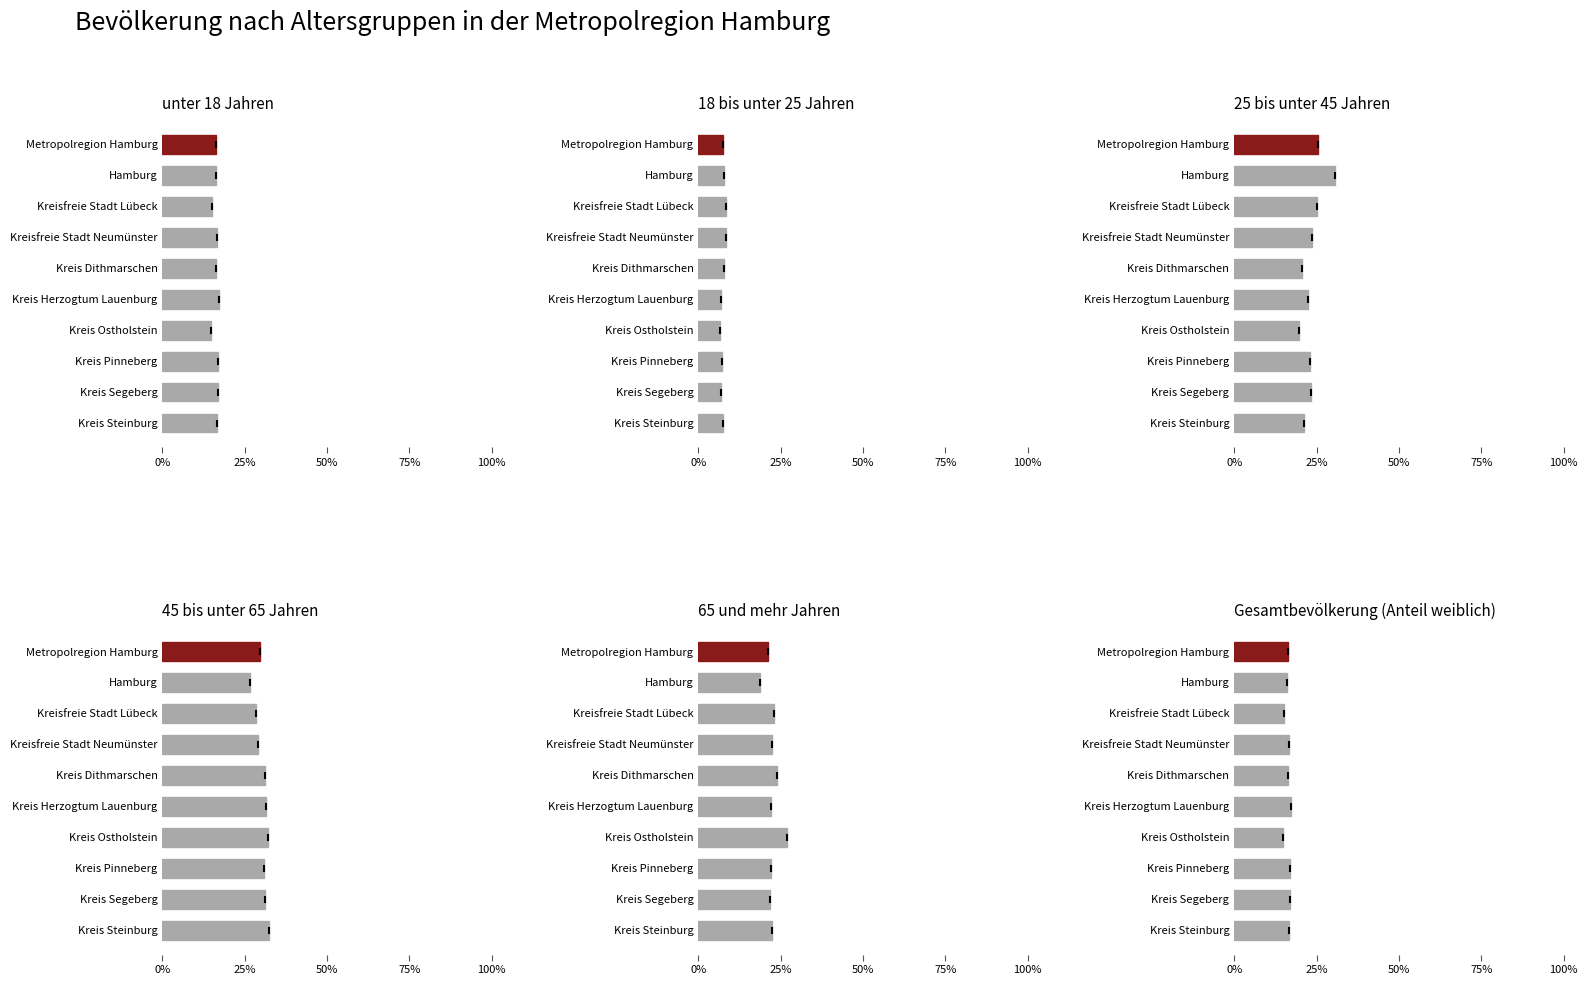

How many groups of bars are there?

10